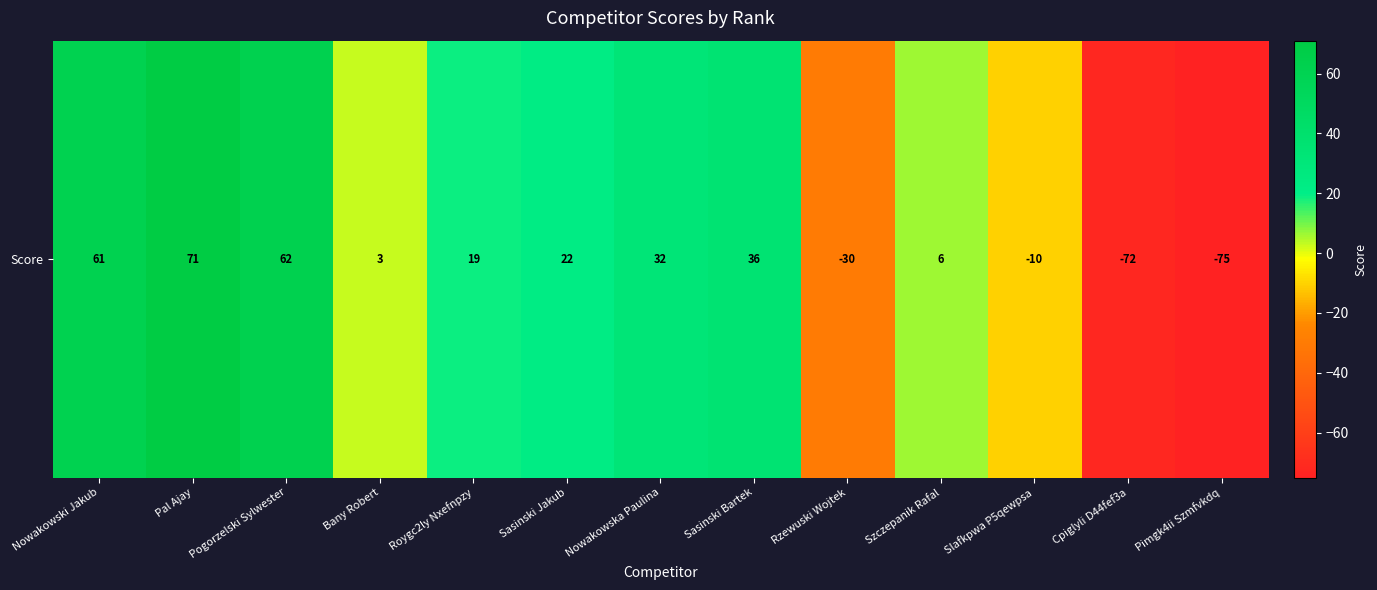

What is the difference between the values at Cpiglyli D44fef3a and Sasinski Jakub?

94